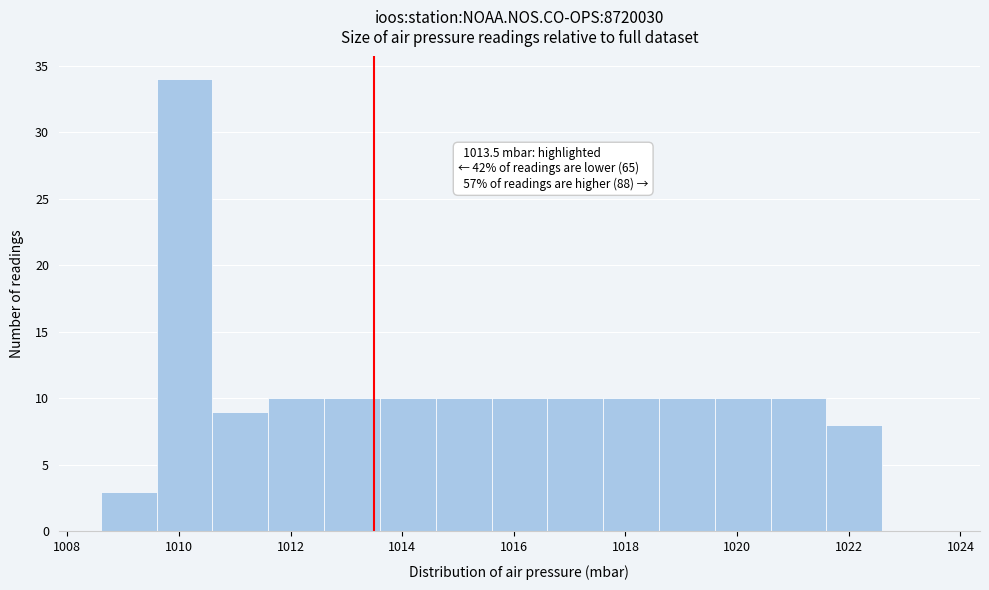

Which range on the x-axis has the tallest bar?

1009.6 to 1010.6